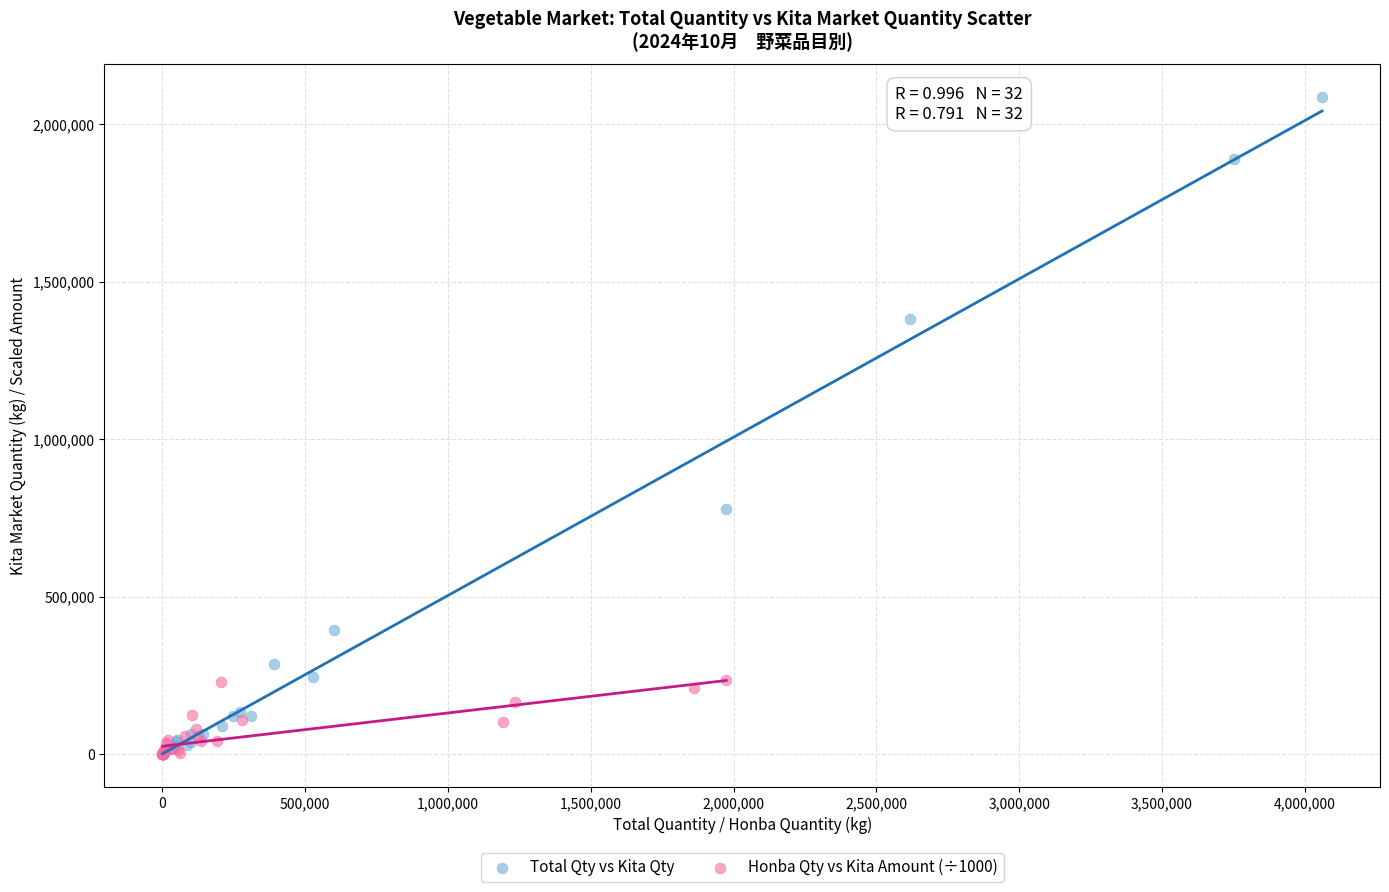

Which series reaches the maximum Y coordinate?

Total Qty vs Kita Qty